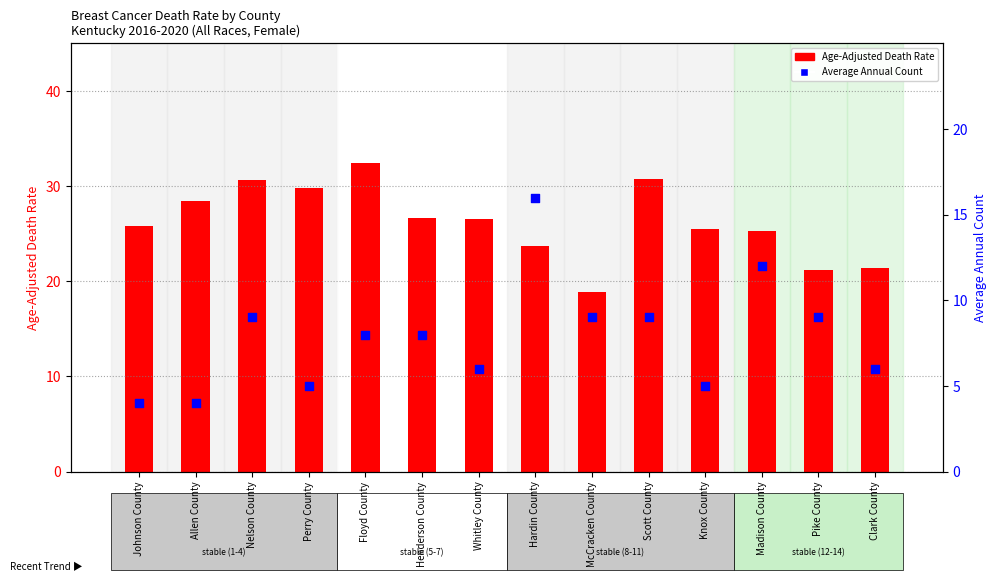

What are all the series names shown in the legend?

Age-Adjusted Death Rate, Average Annual Count